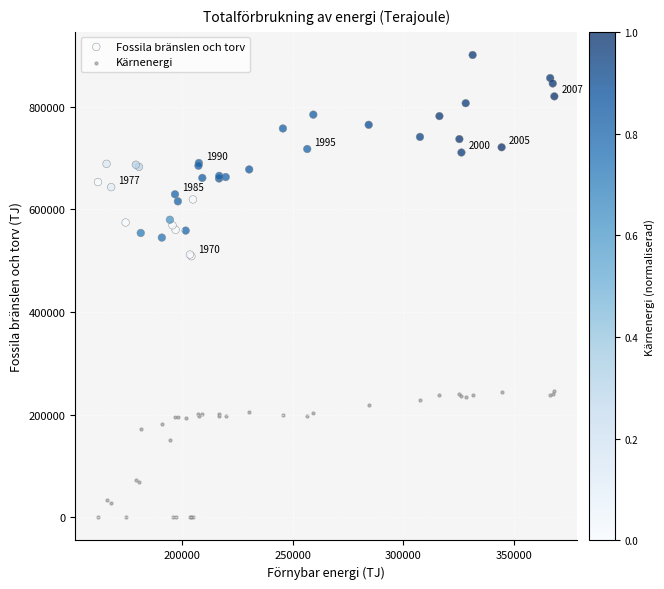

Which series contains the lowest Y value?

Kärnenergi